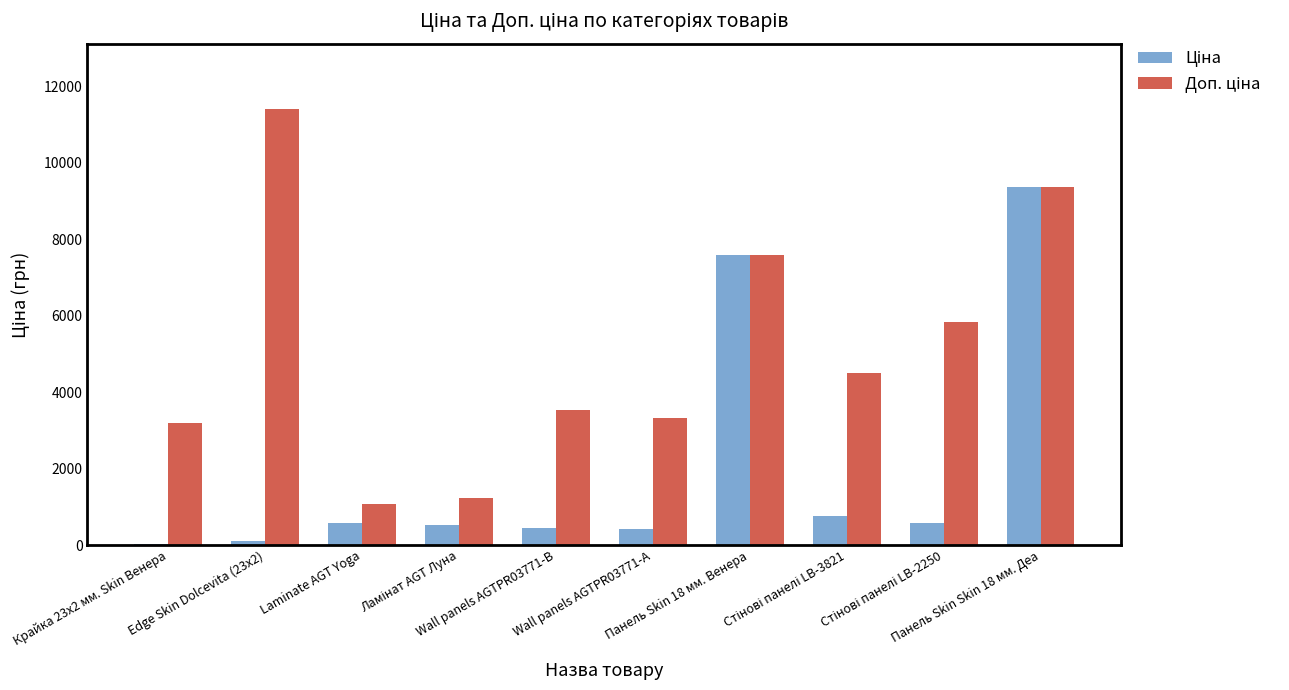

How many categories are shown in the chart?

10